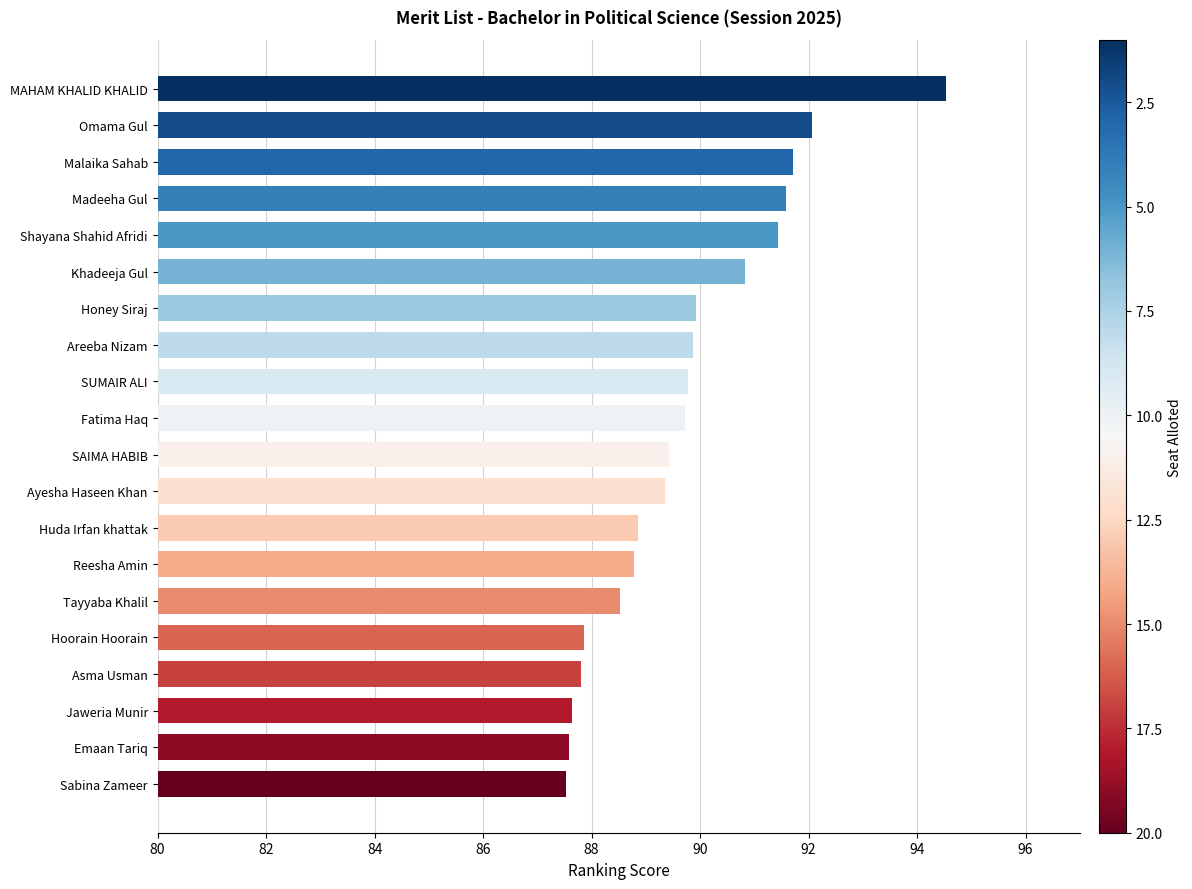

What is the ratio of the value at Jaweria Munir to the value at Honey Siraj?

1.0